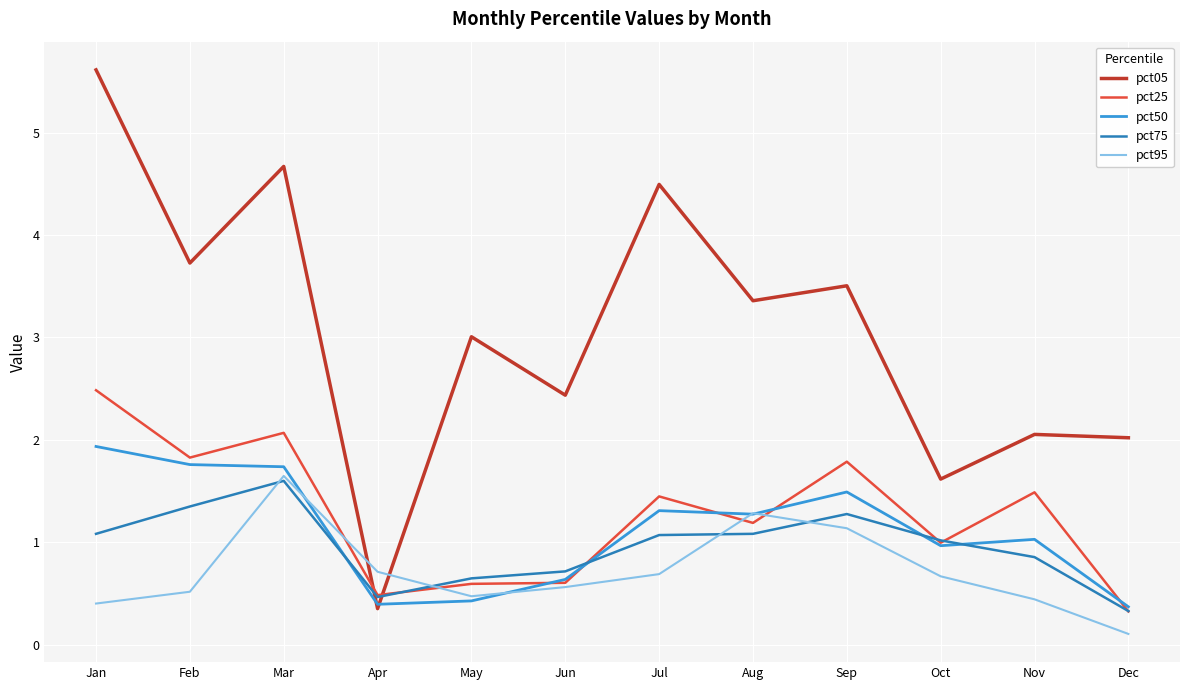

Which series has the largest total across all categories?

pct05